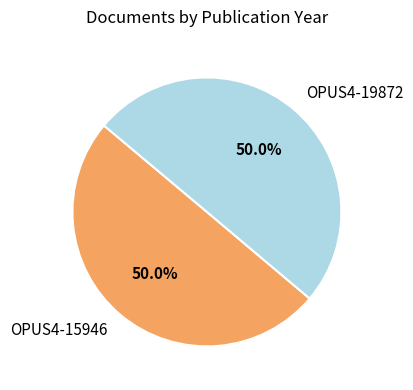

To the nearest percent, what is the average slice percentage?

50%